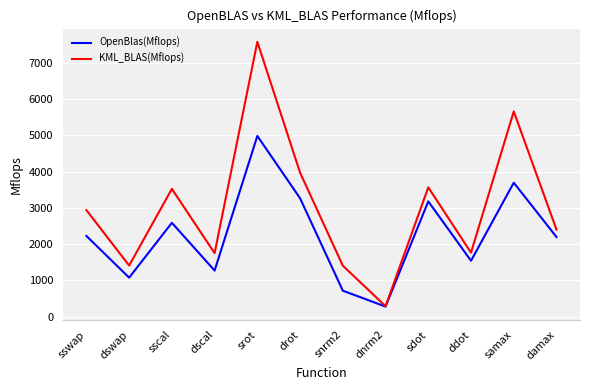

What is the minimum value for KML_BLAS(Mflops)?

286.4